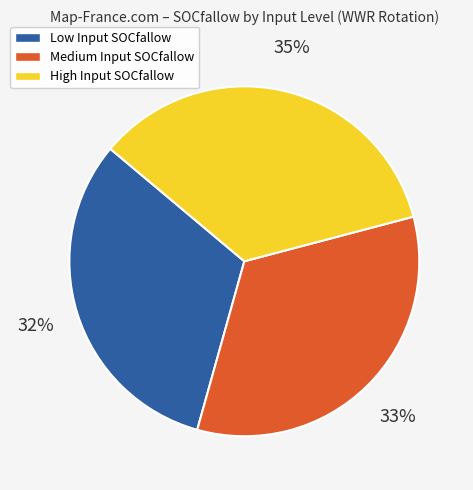

Which category has the biggest portion of the pie?

High